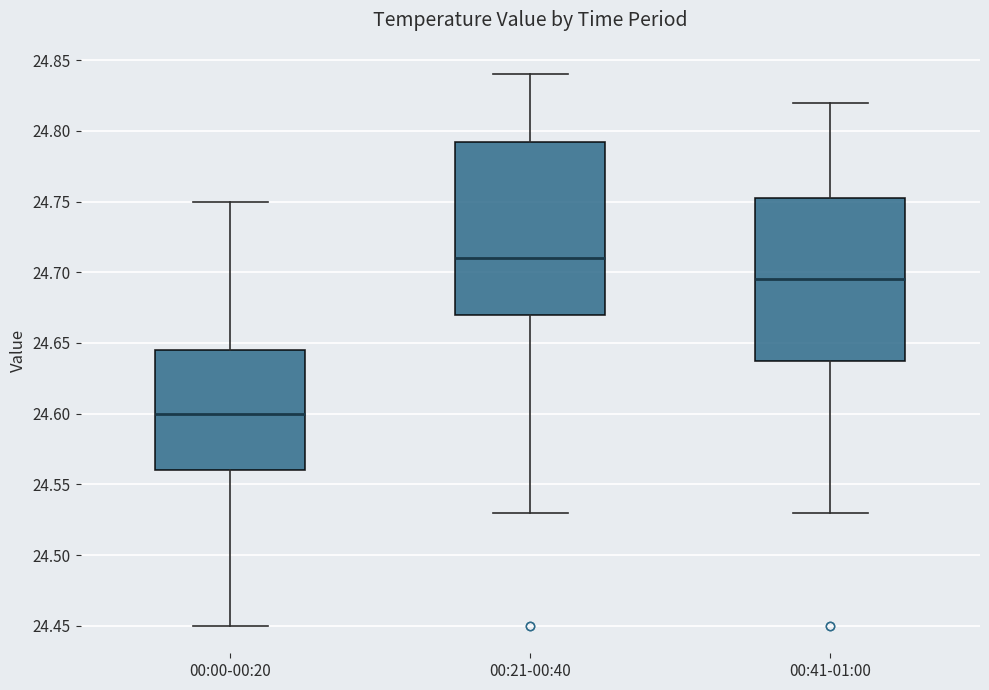

Reading left to right, transcribe this box plot: for each box, give where its median line is, the range the box spans, and where its two whiskers end, as read against the y-axis. The values are not printed on the chart, so give them approximately, as read against the axis.

00:00-00:20: median 24.600, box 24.560 to 24.645, whiskers 24.450 to 24.750
00:21-00:40: median 24.710, box 24.670 to 24.795, whiskers 24.530 to 24.840
00:41-01:00: median 24.695, box 24.640 to 24.755, whiskers 24.530 to 24.820